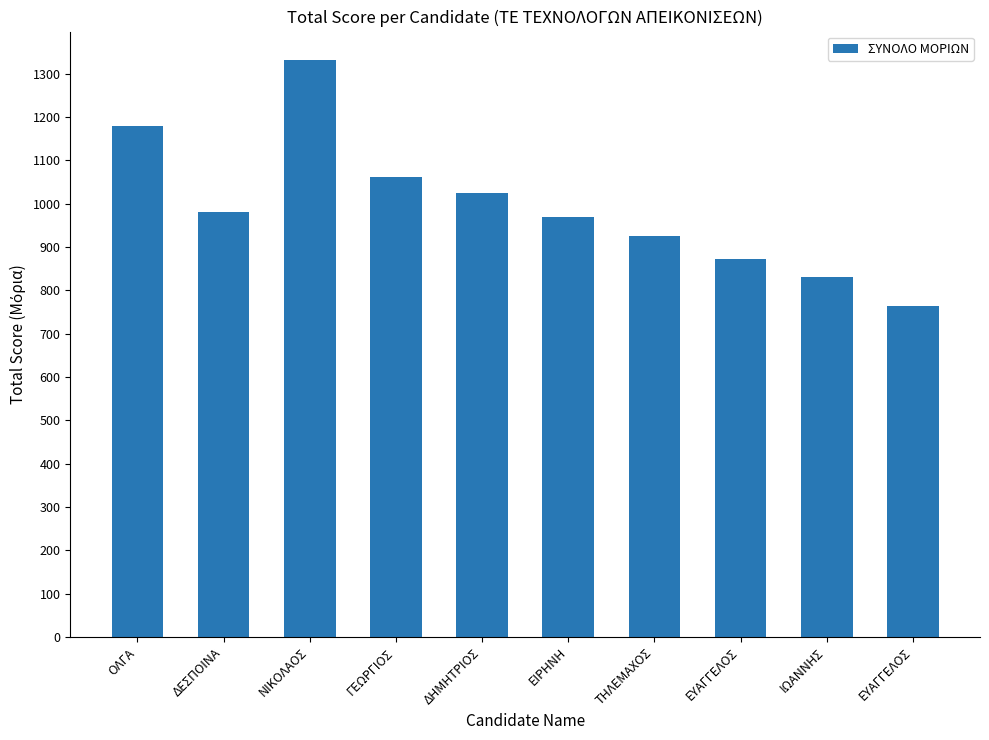

Reading left to right, what are all the values shown in this chart?

ΟΛΓΑ=1179.4	ΔΕΣΠΟΙΝΑ=981.0	ΝΙΚΟΛΑΟΣ=1330.8	ΓΕΩΡΓΙΟΣ=1060.7	ΔΗΜΗΤΡΙΟΣ=1024.5	ΕΙΡΗΝΗ=970.2	ΤΗΛΕΜΑΧΟΣ=925.7	ΕΥΑΓΓΕΛΟΣ=871.4	ΙΩΑΝΝΗΣ=830.9	ΕΥΑΓΓΕΛΟΣ=764.8